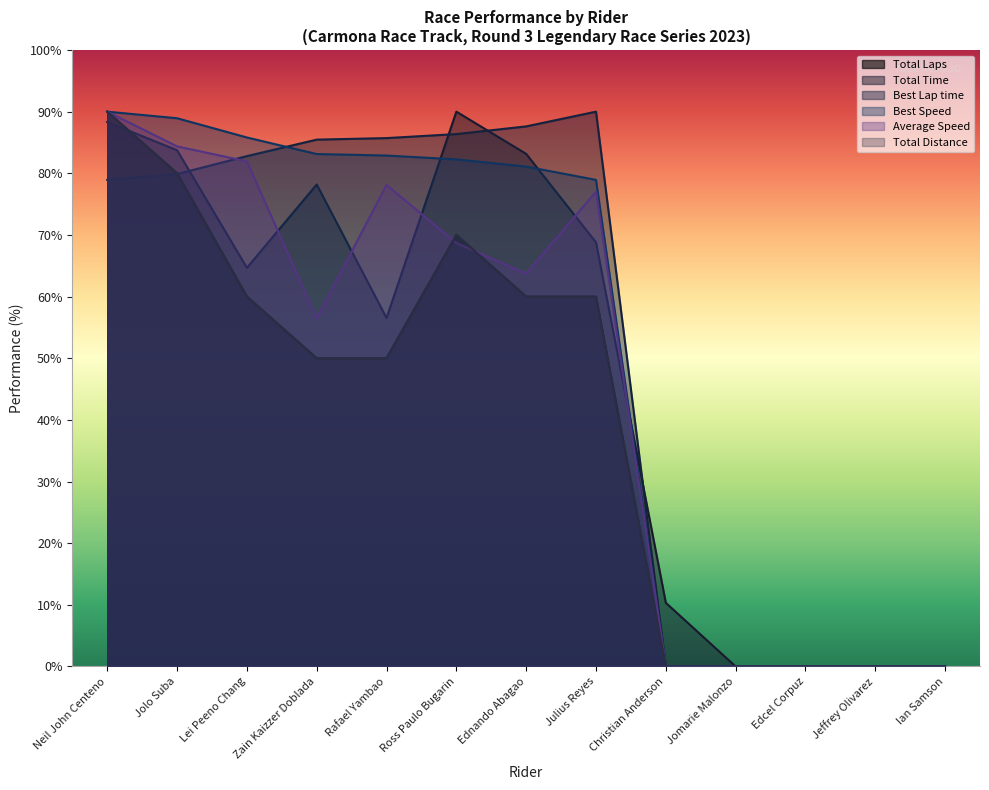

Is it true that Total Laps equals 70.0 at Ross Paulo Bugarin?

True